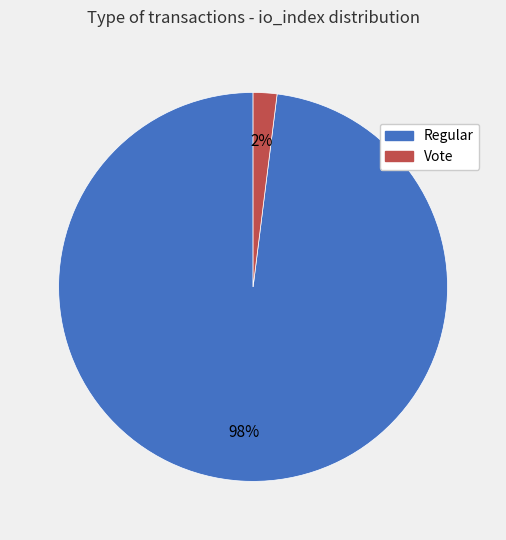

Rank the categories by value from lowest to highest.

Vote, Regular